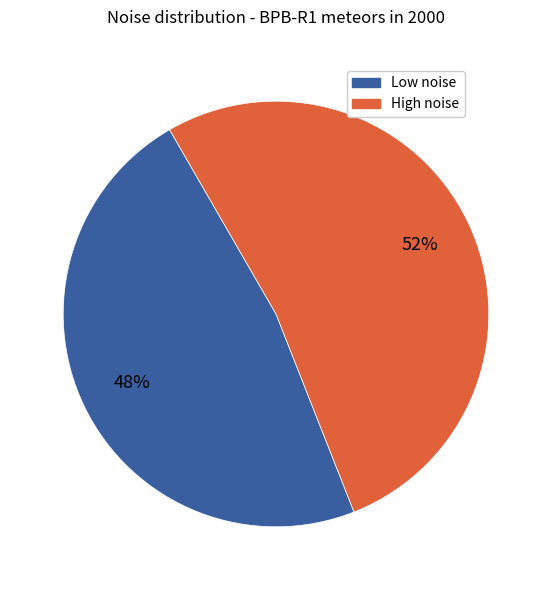

Do Low noise and High noise together represent more than half of the pie?

Yes